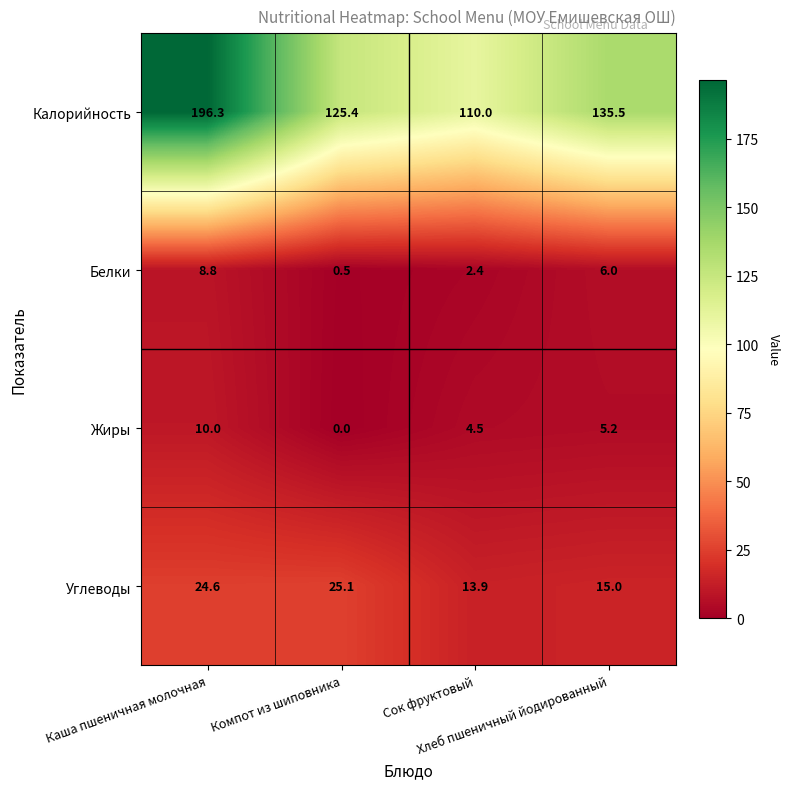

What is the highest value of the Углеводы series?

25.1